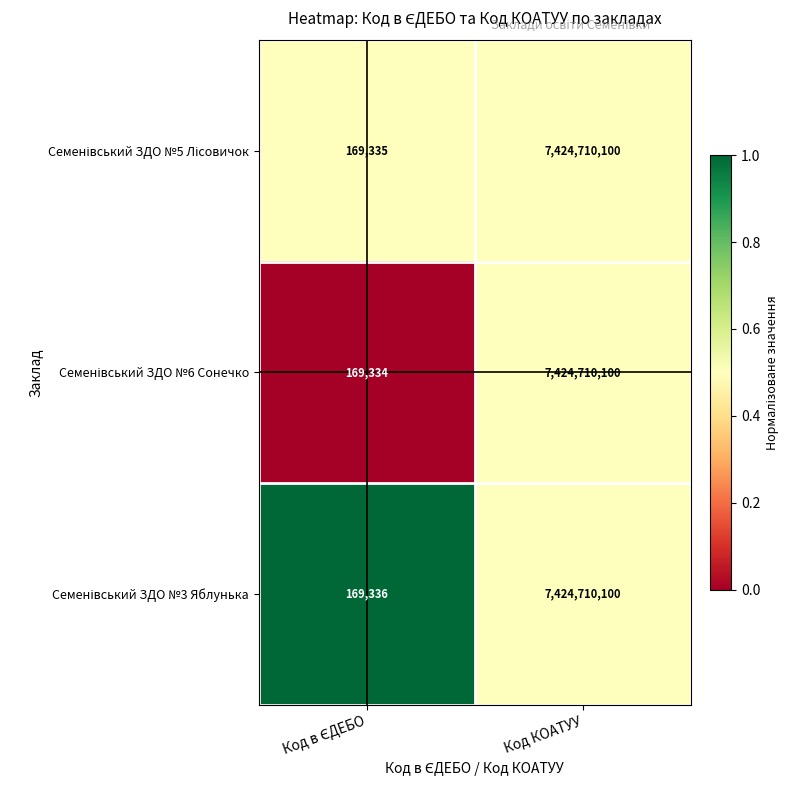

What is the maximum value shown in the chart?

7424710100